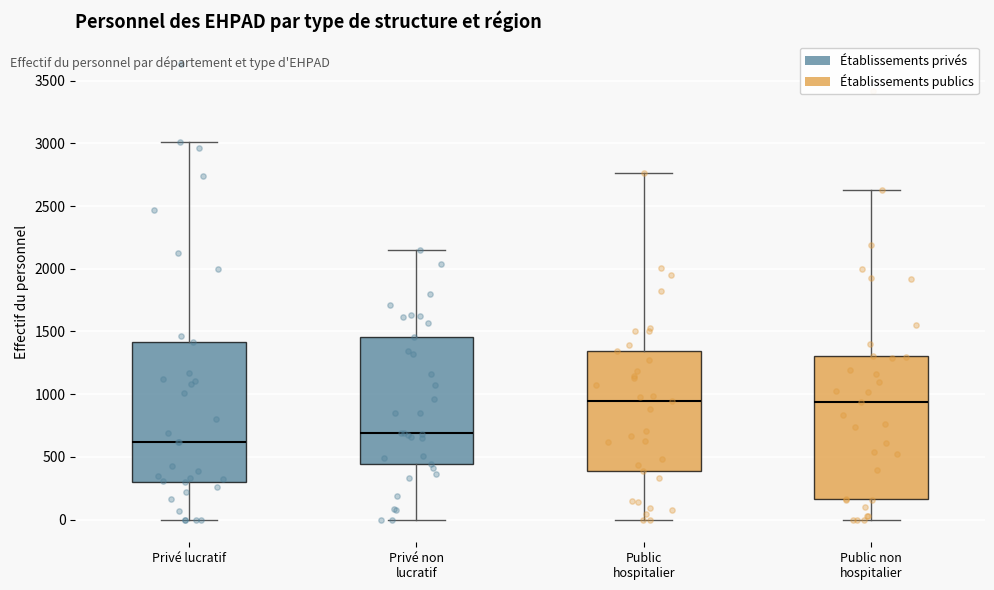

Reading left to right, read every box against the y-axis: the position of its median line, the range the box covers, and the ends of its whiskers. The values are not printed on the chart, so give them approximately, as read against the axis.

Privé lucratif: median 600, box 300 to 1400, whiskers 0 to 3000
Privé non lucratif: median 700, box 450 to 1450, whiskers 0 to 2150
Public hospitalier: median 950, box 400 to 1350, whiskers 0 to 2750
Public non hospitalier: median 950, box 150 to 1300, whiskers 0 to 2650